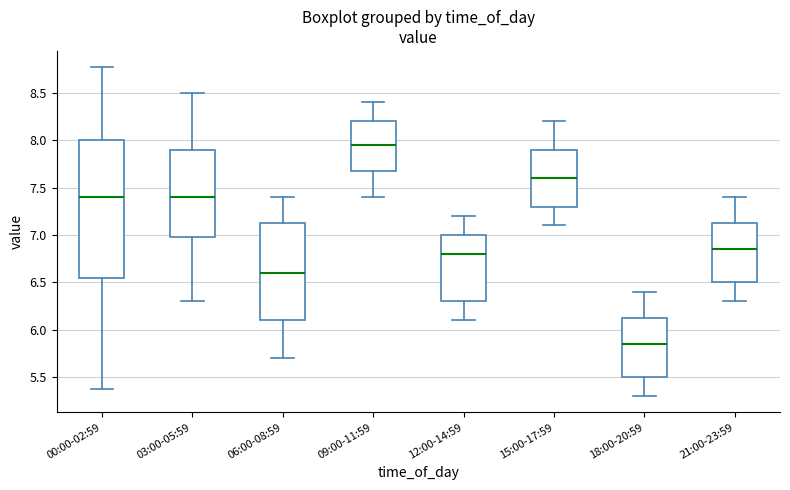

Which box's median line is the lowest?

18:00-20:59